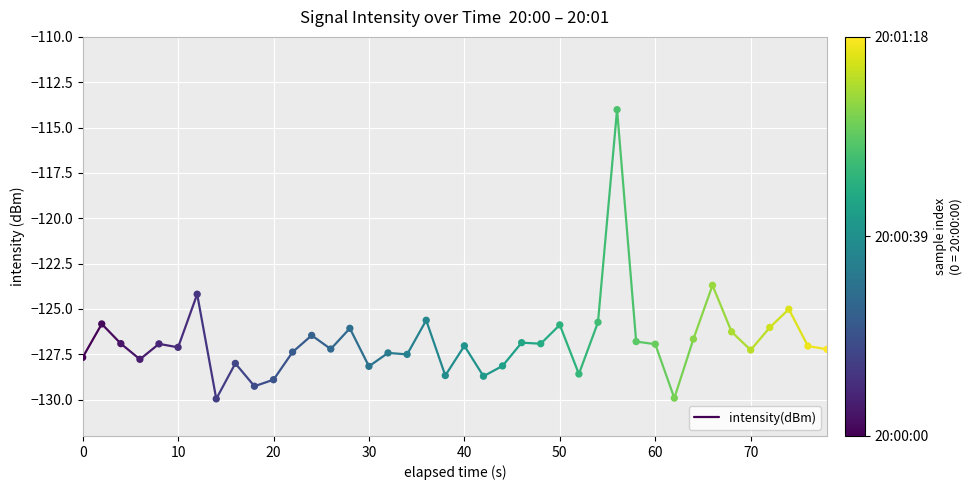

What is the range of X values (max minus min)?

78.0